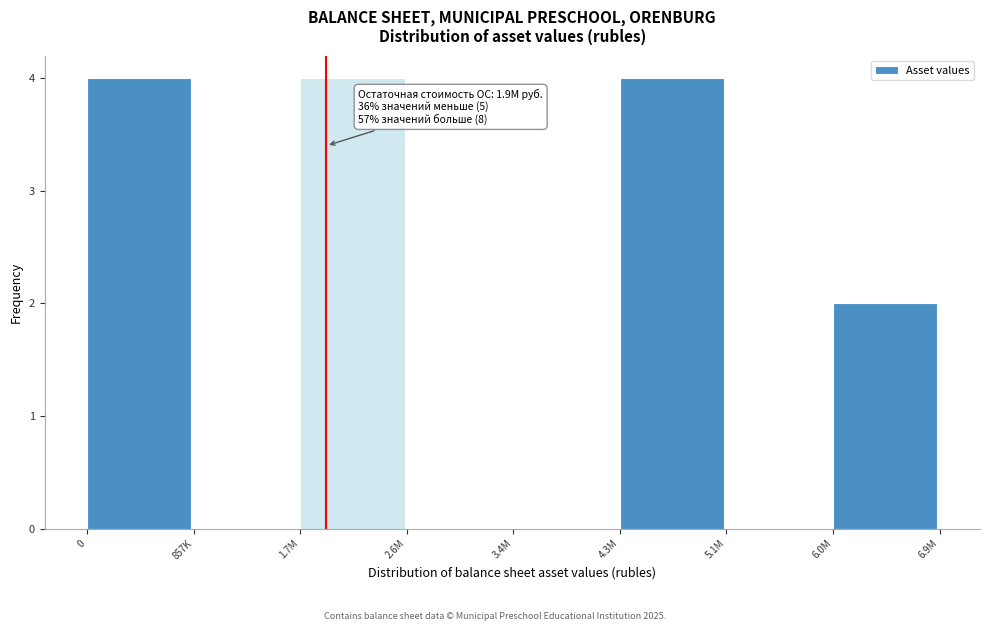

Reading left to right, what are all the values shown in this chart?

0=4	857K=0	1.7M=4	2.6M=0	3.4M=0	4.3M=4	5.1M=0	6.0M=2